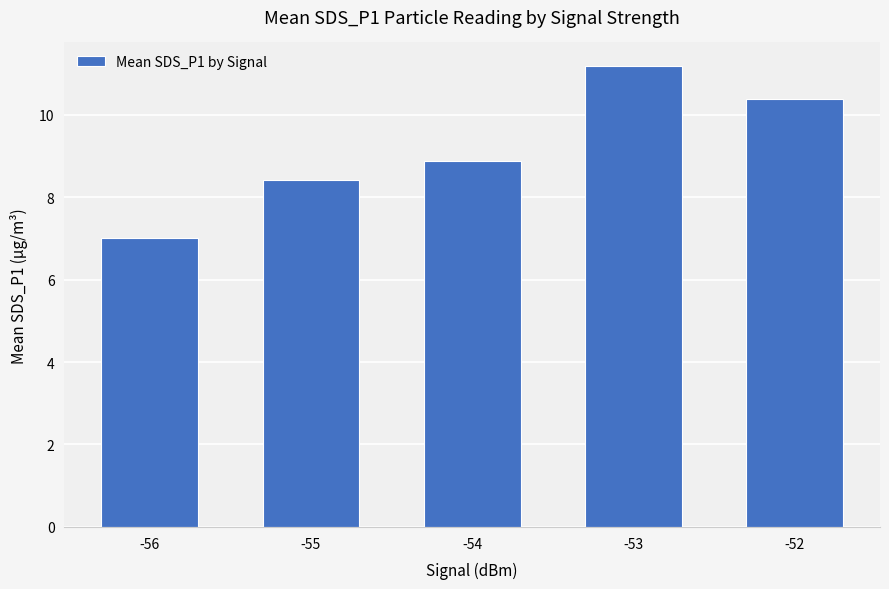

Rank the categories by value from highest to lowest.

-53, -52, -54, -55, -56